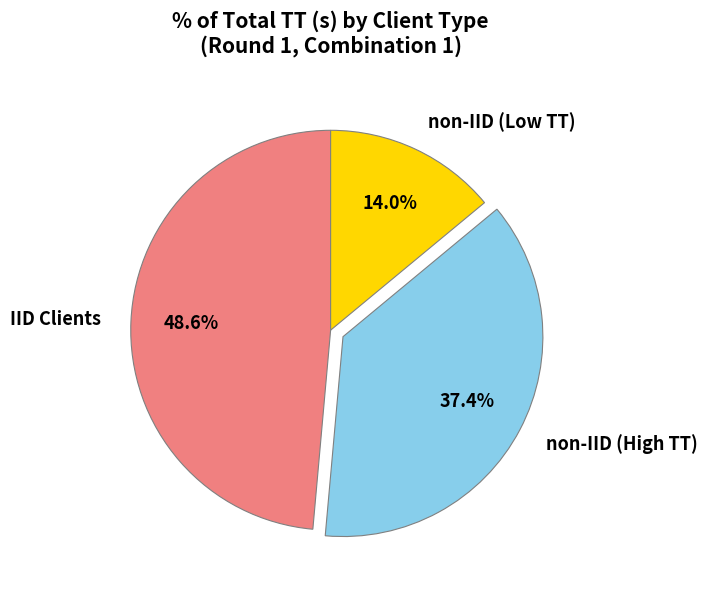

Does any single category account for the majority?

No